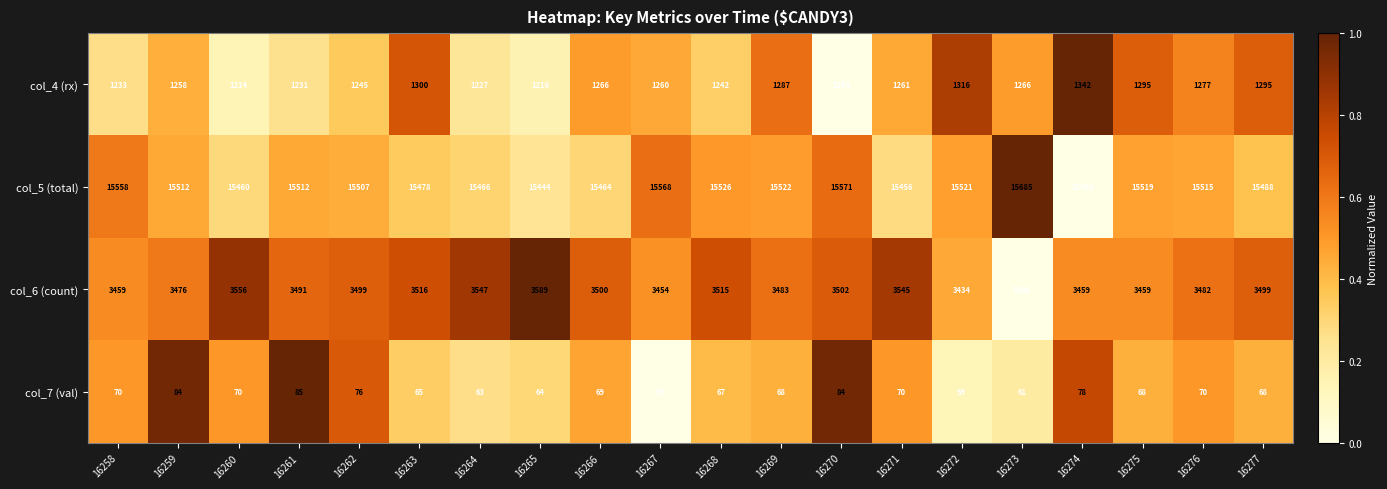

List the series in order of their peak value, highest first.

col_5 (total), col_6 (count), col_4 (rx), col_7 (val)